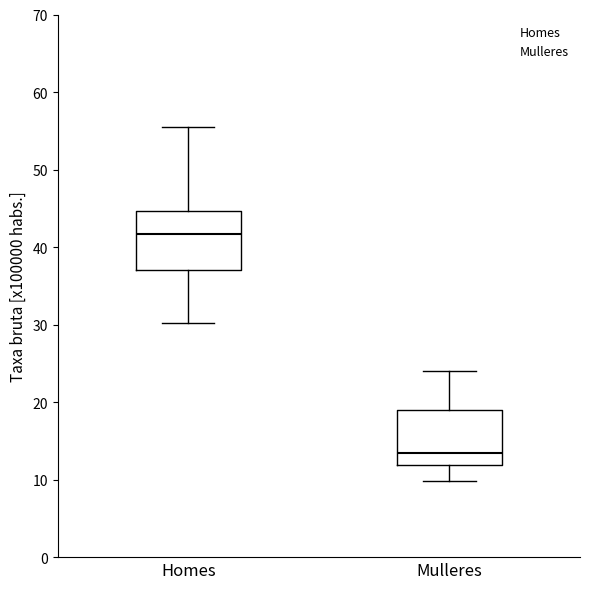

Which box's median line is the lowest?

Mulleres